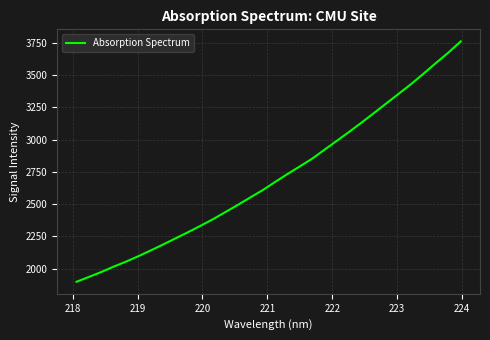

What is the maximum value shown in the chart?

3761.5